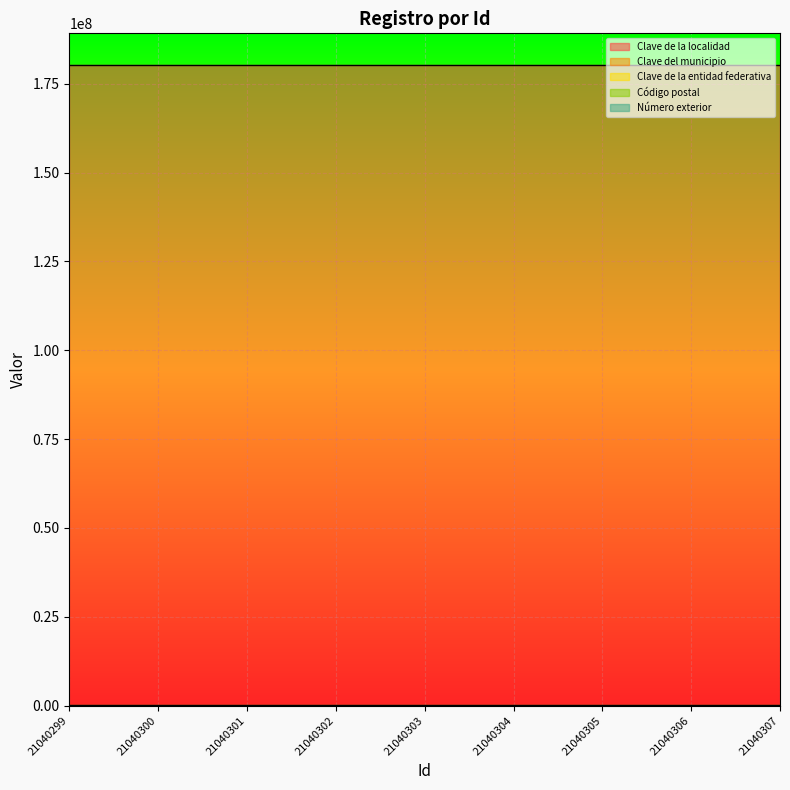

How many lines are shown in the chart?

5